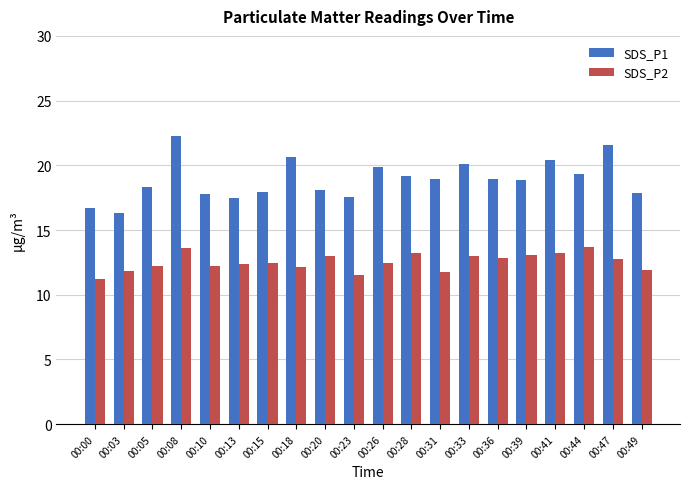

How many series are shown in this chart?

2